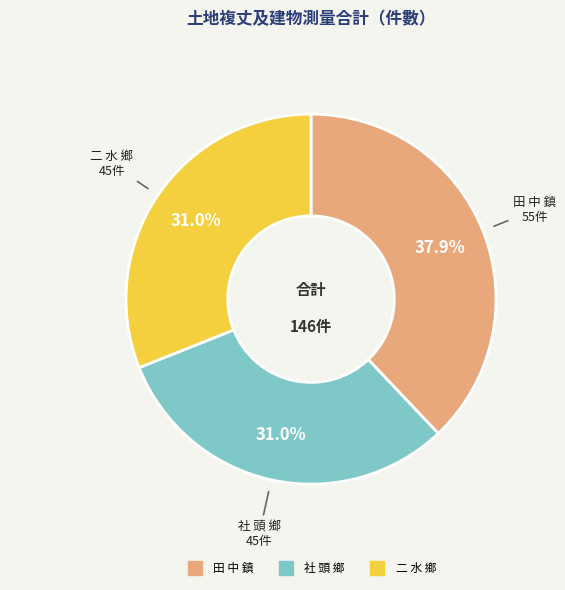

Does 田 中 鎮 account for over 50% of the chart?

No